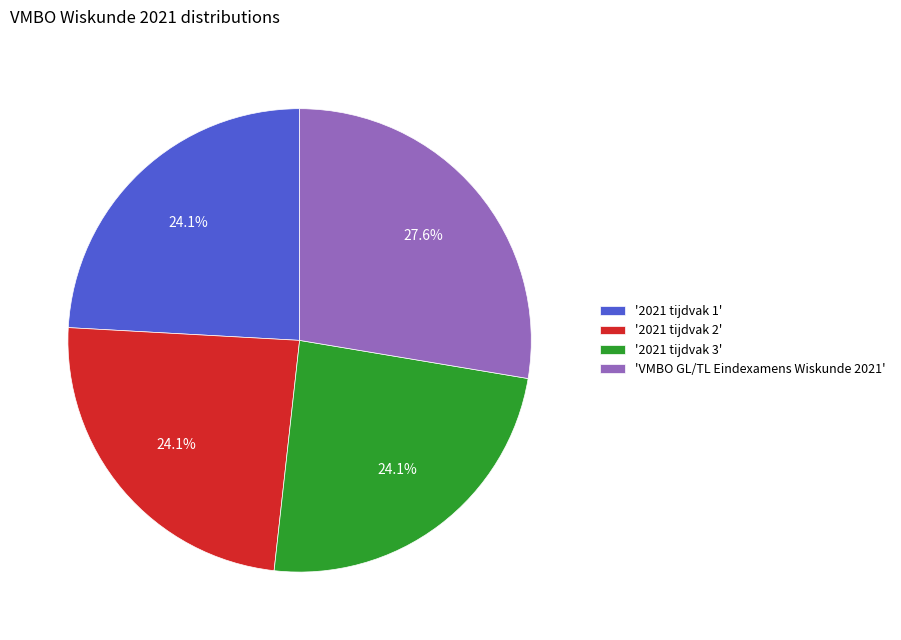

What is the largest slice in the pie chart?

'VMBO GL/TL Eindexamens Wiskunde 2021'